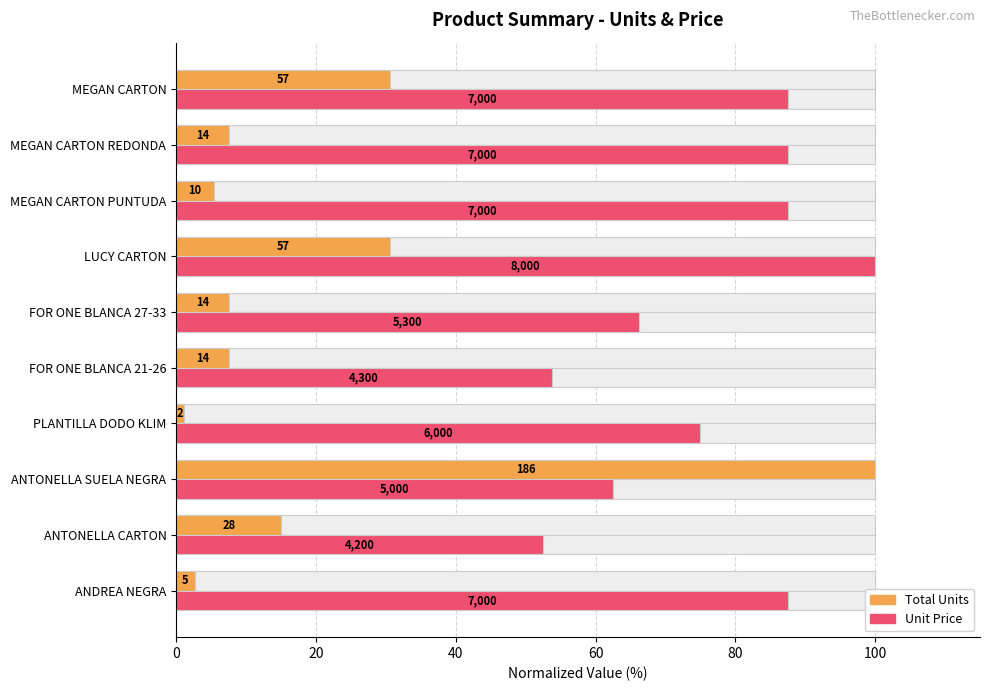

What are all the series names shown in the legend?

Total Units, Unit Price